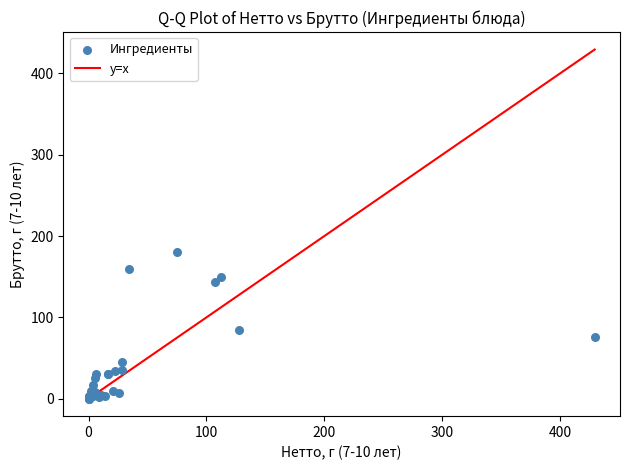

What Y value in the scatter plot is closest to 90?

85.0